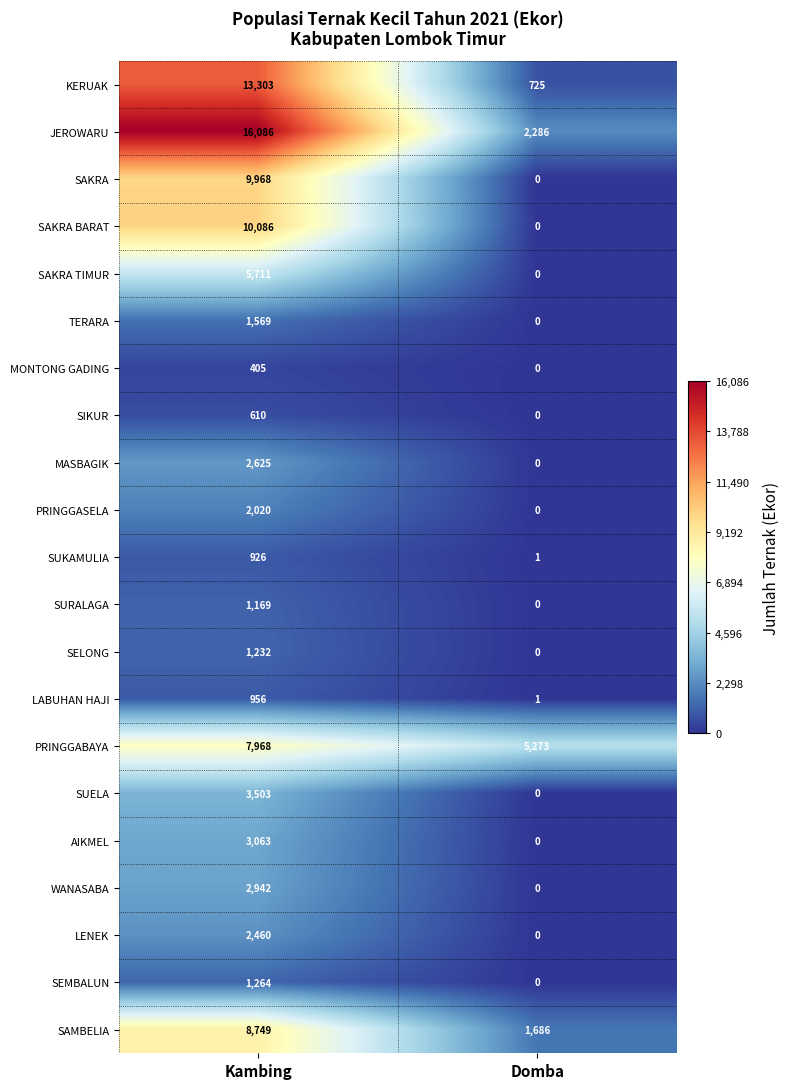

What is the sum of all SAKRA BARAT values?

10086